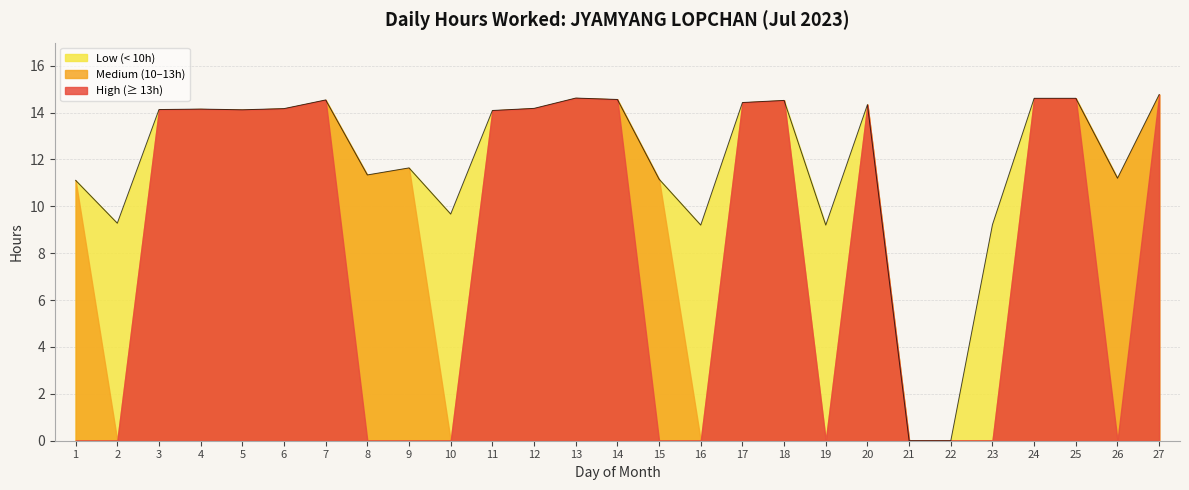

How many values are below 14?

12